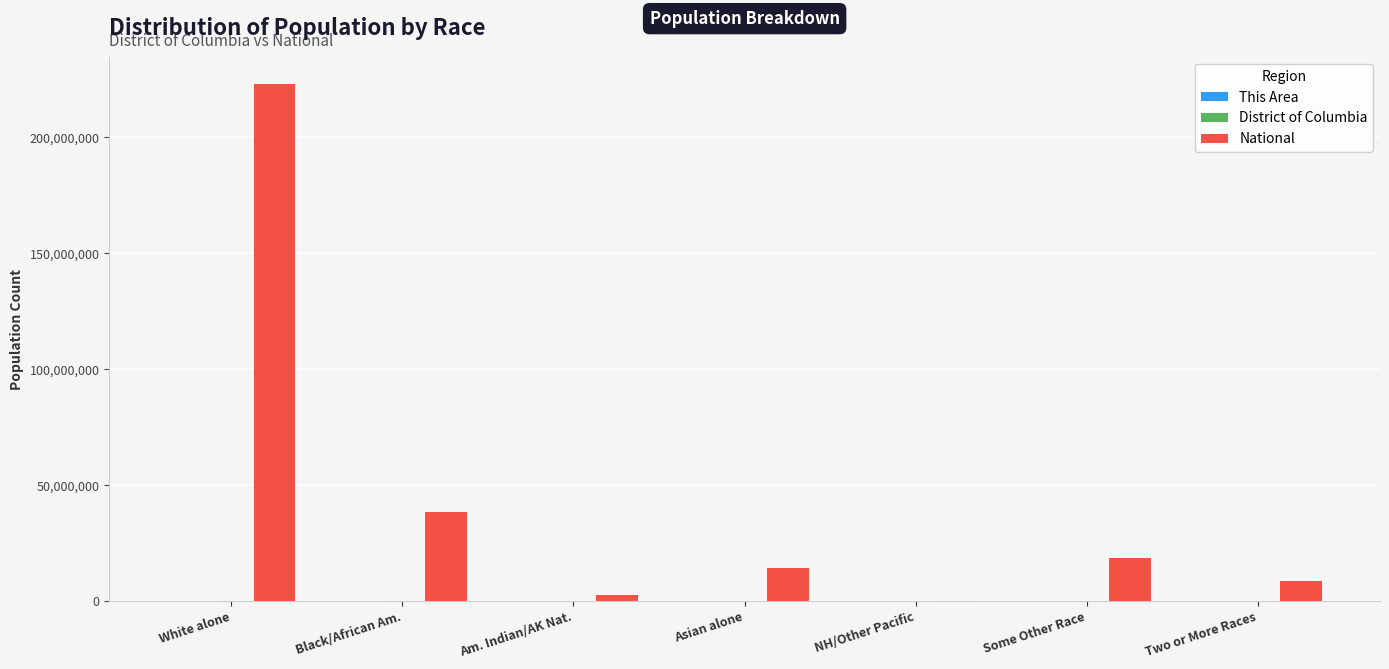

What is the sum of all National values?

308745538